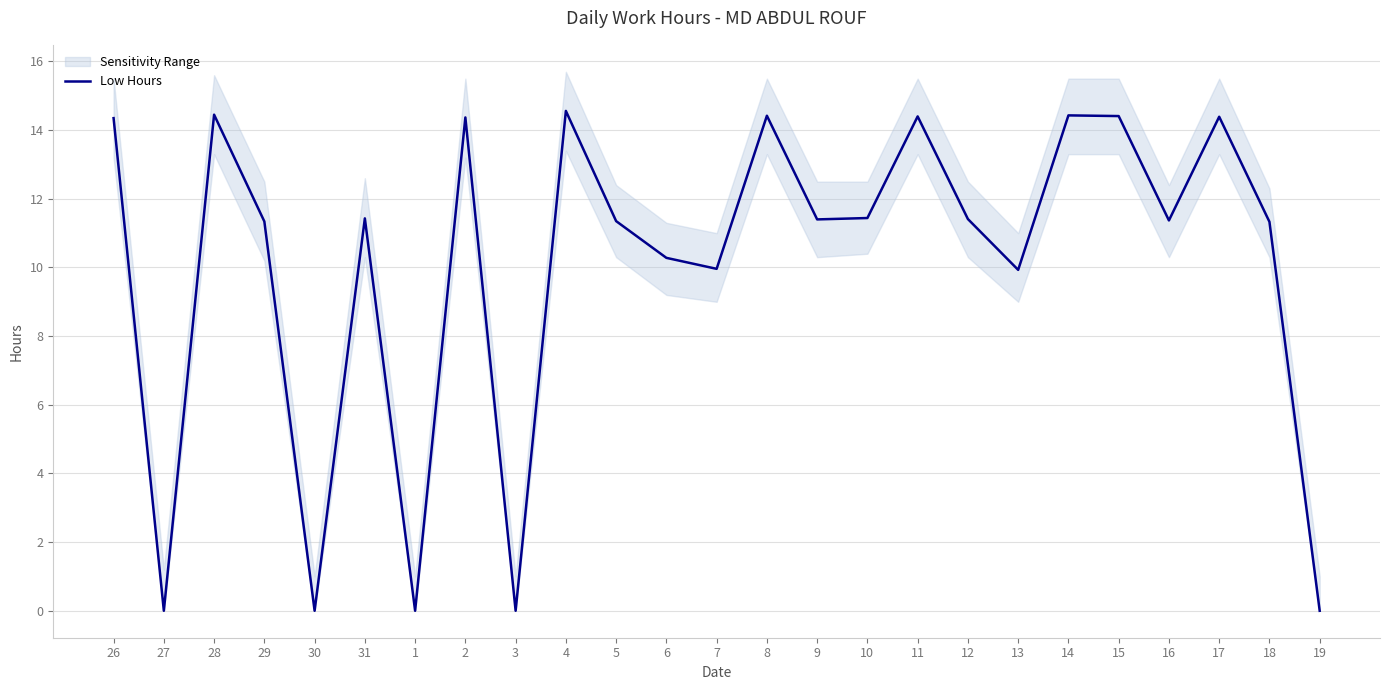

Is it true that the value at 18 is 11.3?

True